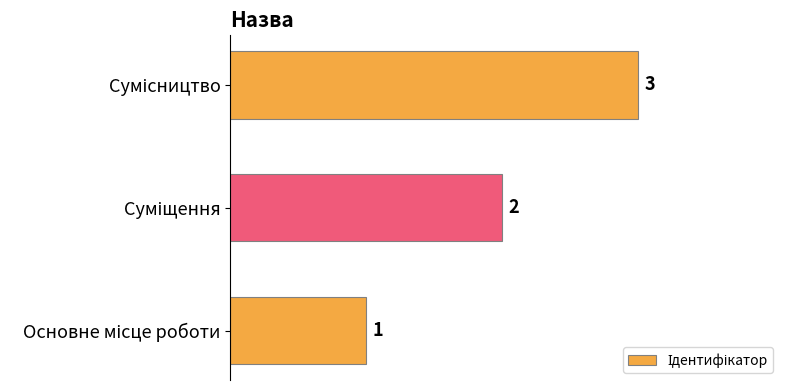

What is the maximum value shown in the chart?

3